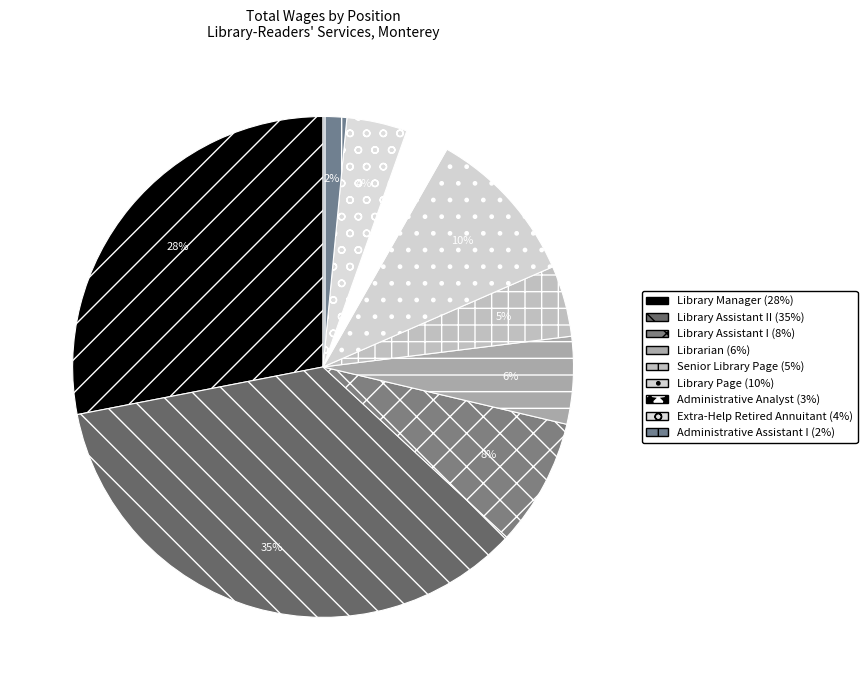

To the nearest percent, what is the average slice percentage?

11%